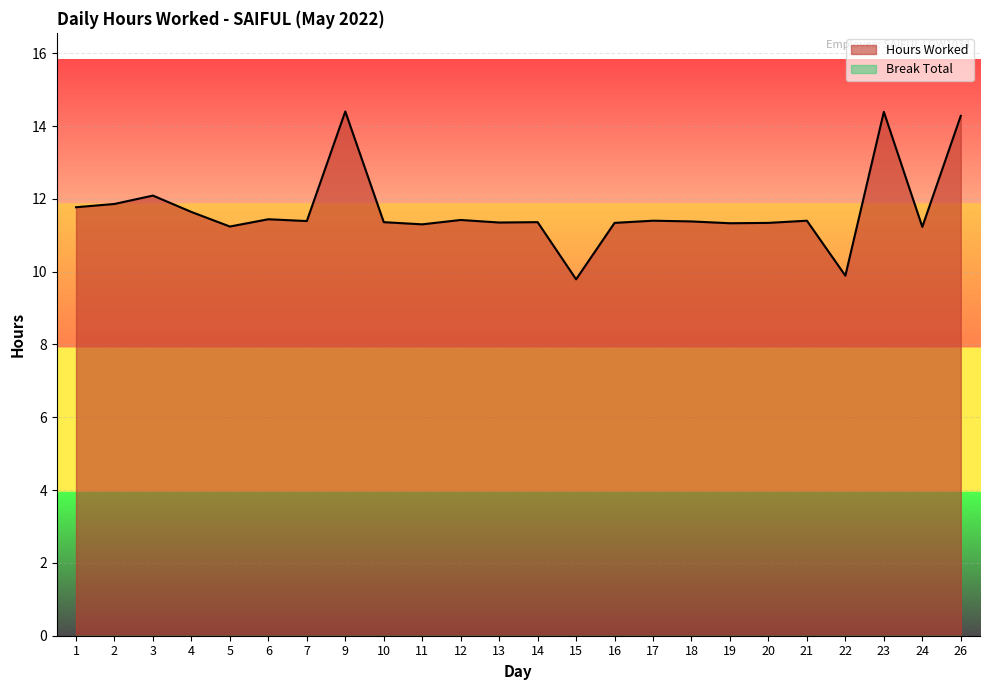

Rank the categories by value from lowest to highest.

15, 22, 24, 5, 11, 19, 16, 20, 13, 10, 14, 18, 7, 17, 21, 12, 6, 4, 1, 2, 3, 26, 23, 9